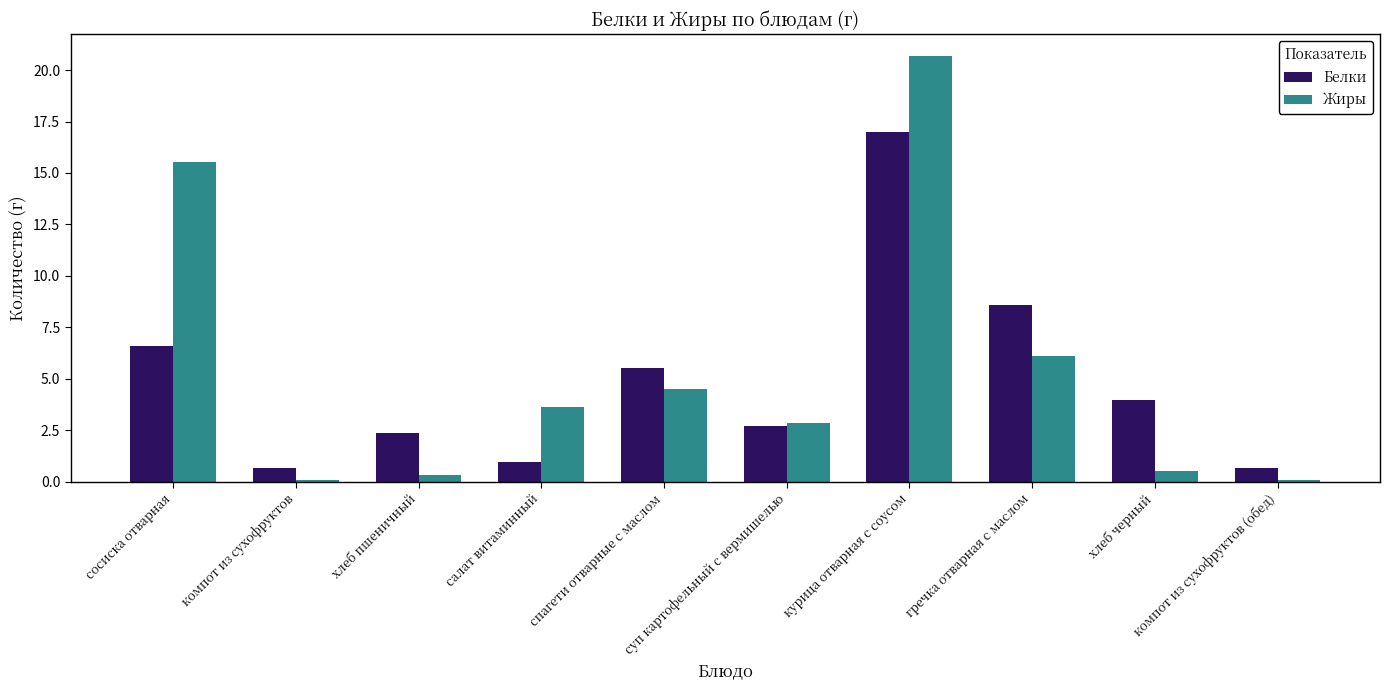

Rank the series by their maximum value, from highest to lowest.

Жиры, Белки